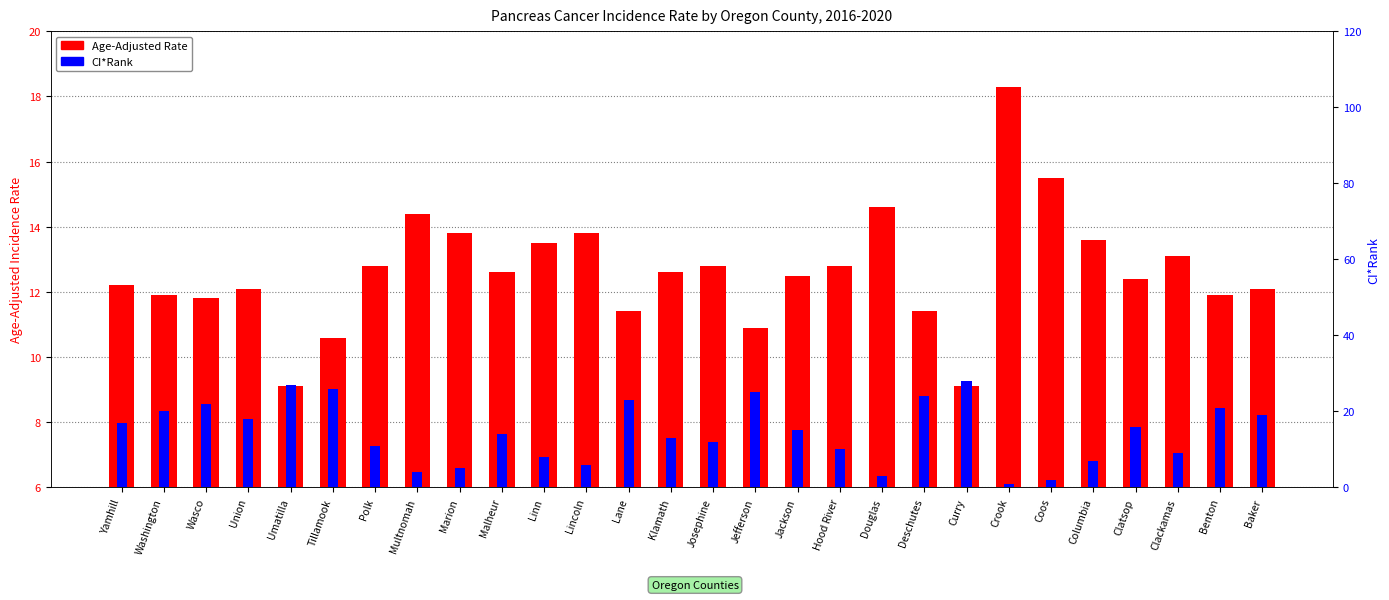

What is the approximate value of CI*Rank at Deschutes?

24.0